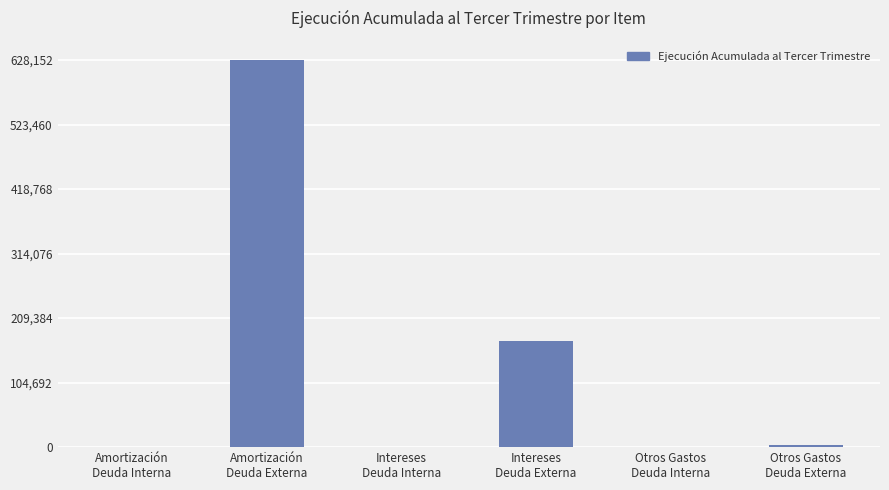

Count the number of data series in this chart.

1